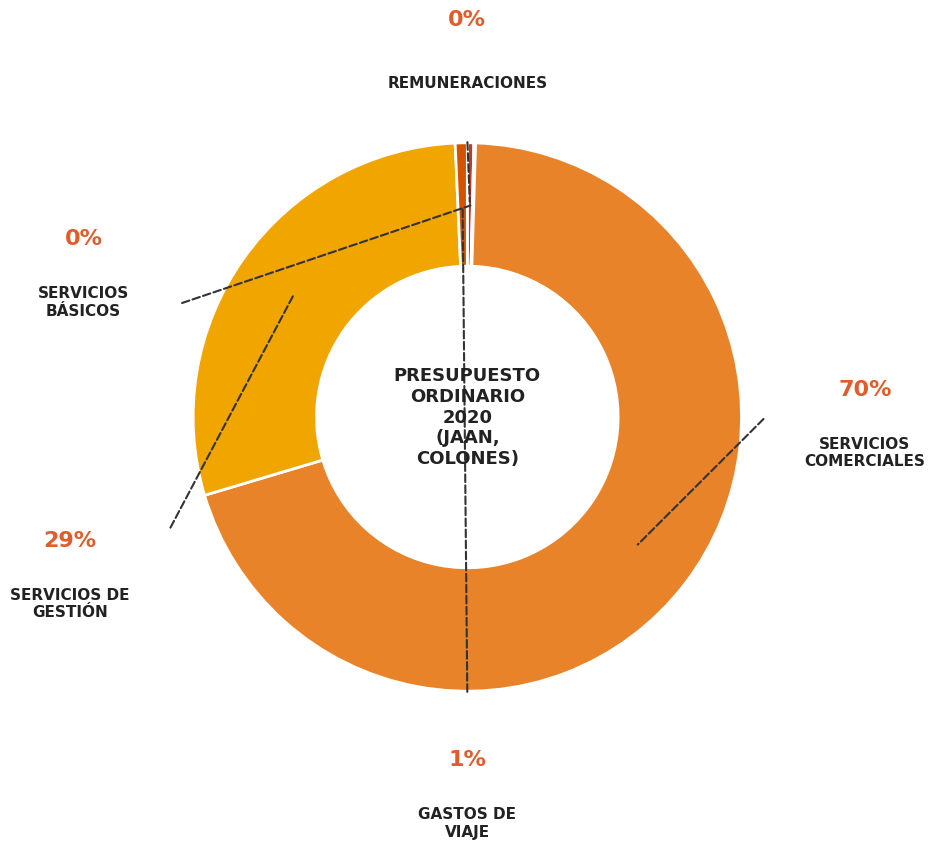

The GASTOS DE VIAJE Y DE TRANSPORTE slice represents 1% of the pie. True or false?

True